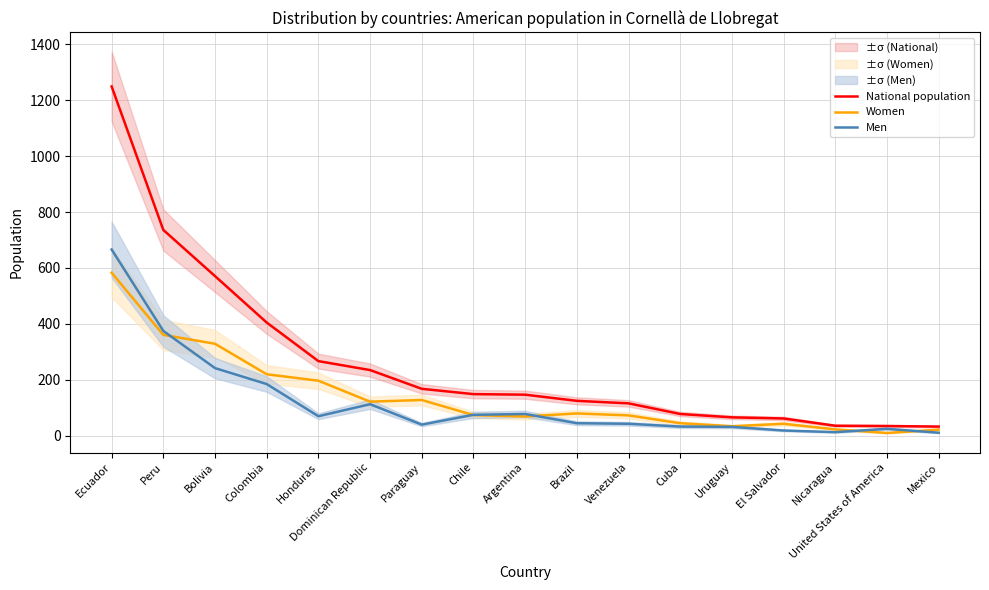

What position from the right is Uruguay?

5